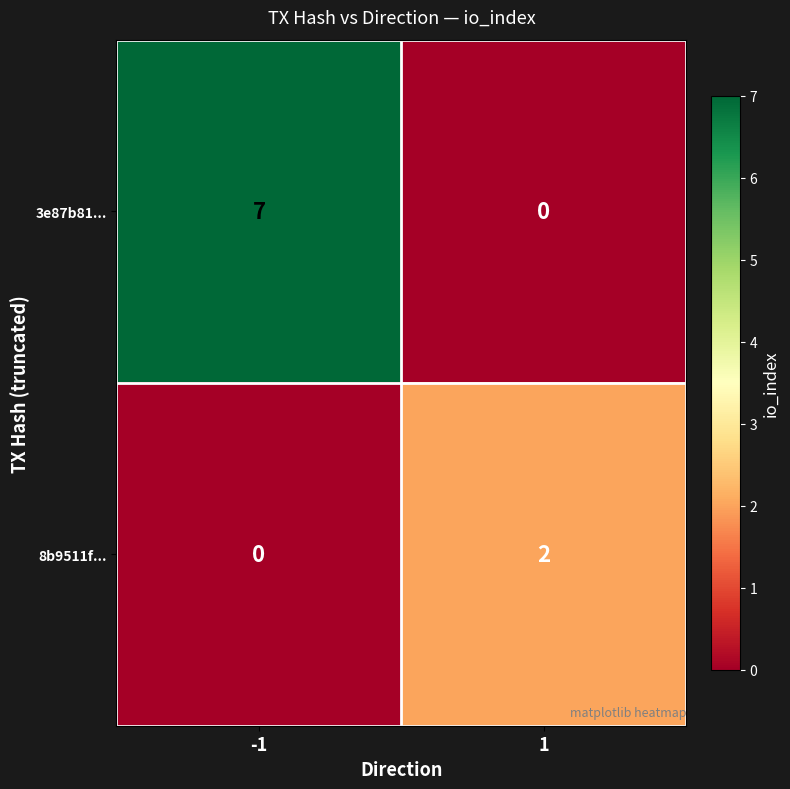

What is the difference between the maximum and minimum values in the 3e87b81... series?

7